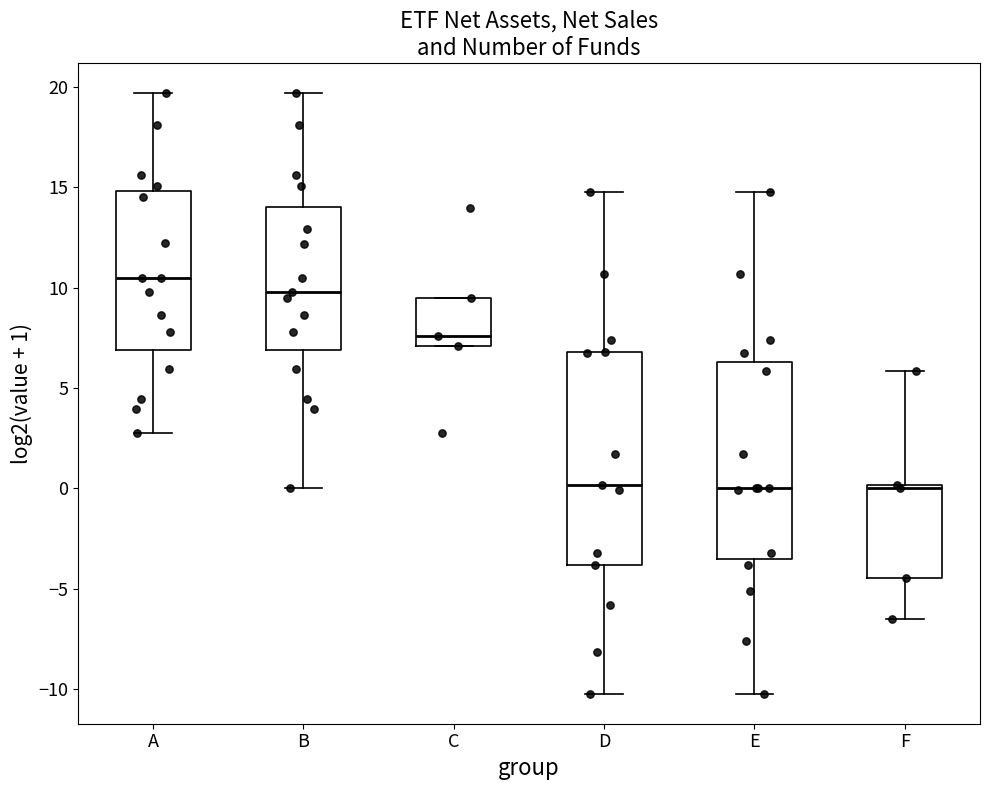

Which box is the tallest, from its lower edge to its upper edge?

D